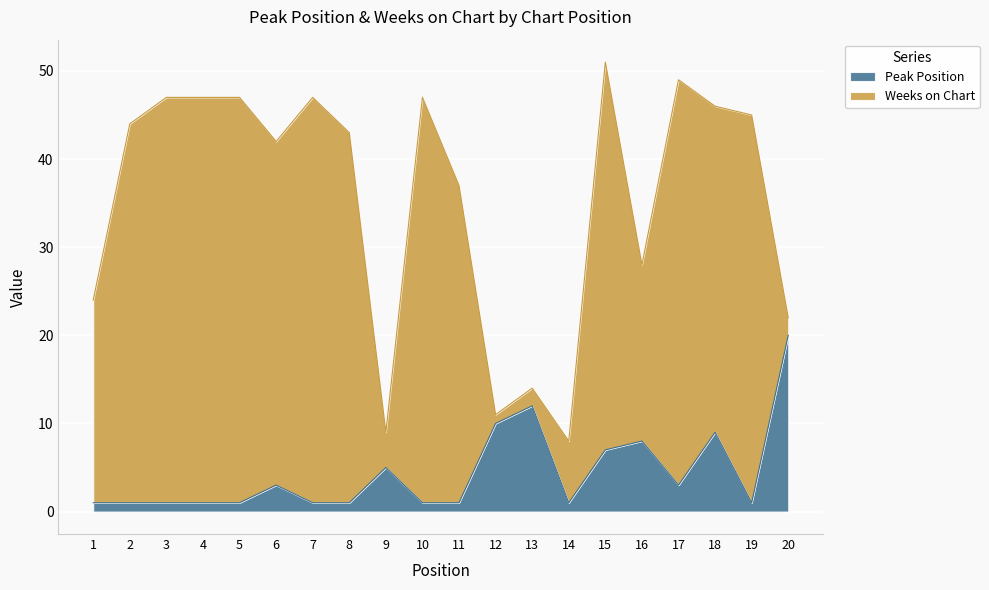

How many values exceed 1?

9